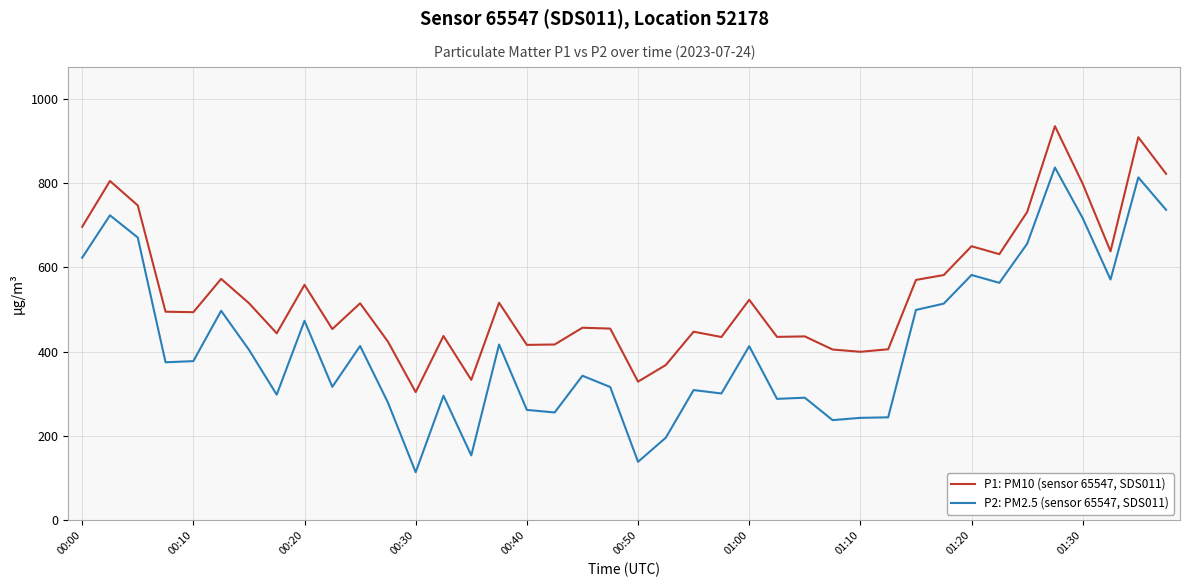

How many lines are shown in the chart?

2